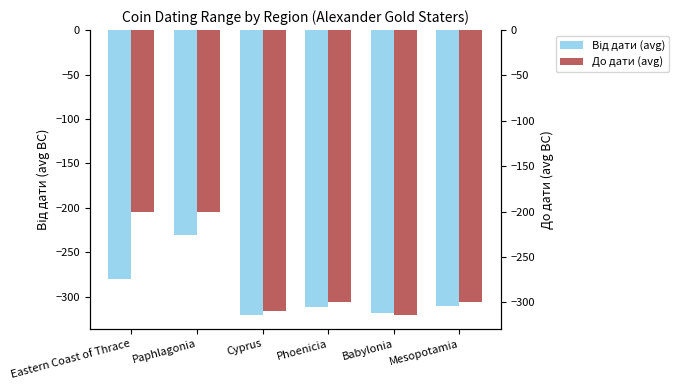

At how many categories does at least one series exceed -272?

2